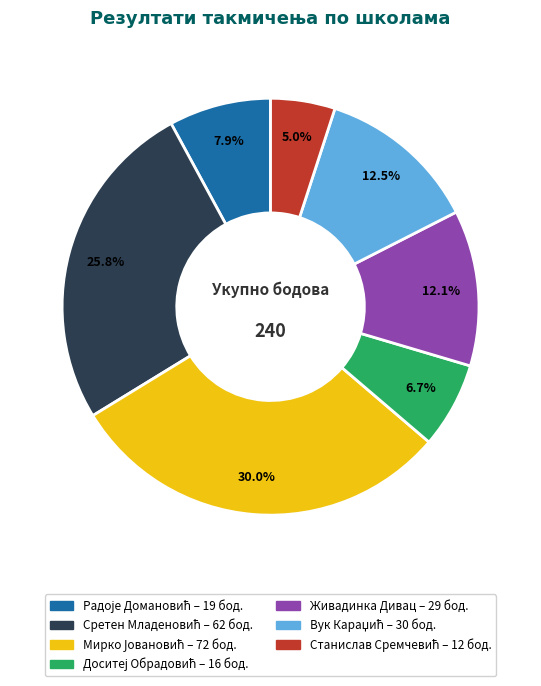

How many slices are in this pie chart?

7